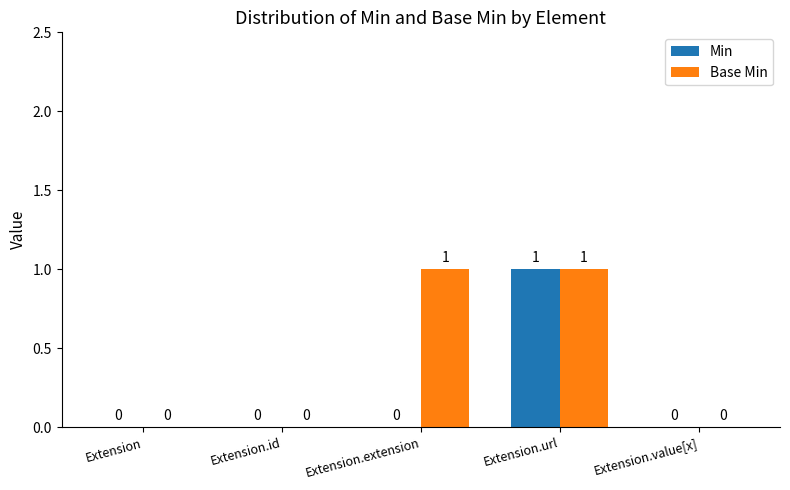

Is it true that Base Min equals 0 at Extension.id?

True